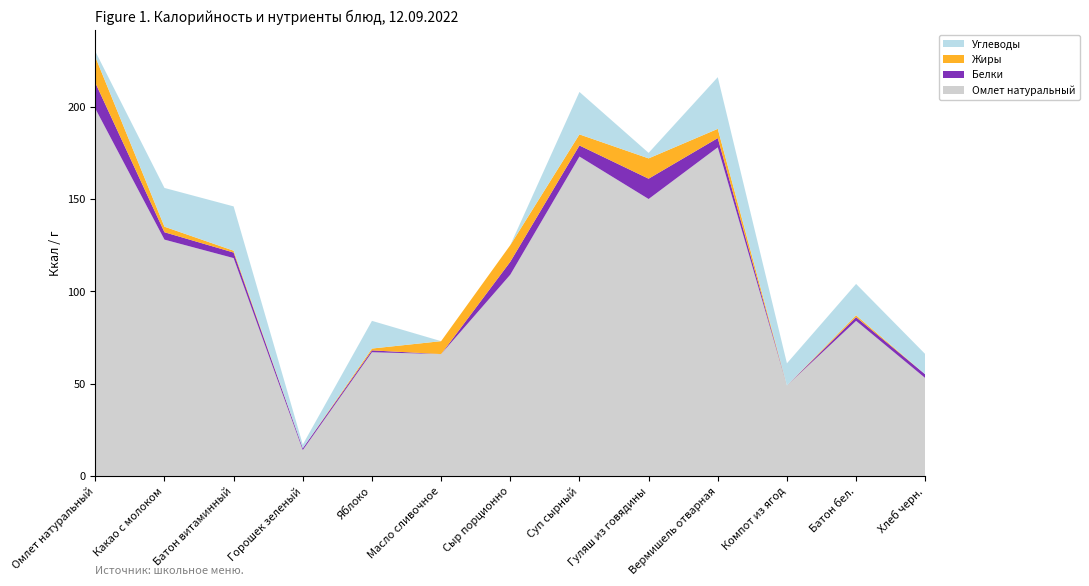

Reading left to right, list all the values displayed in this chart.

Омлет натуральный: 199	128	118	14	67	66	109	173	150	178	49	84	53
Белки: 14	4	3	1	1	0	7	6	11	5	0	2	2
Жиры: 14	3	1	0	1	7	9	6	11	5	0	1	0
Углеводы: 3	21	24	2	15	0	0	23	3	28	12	17	11